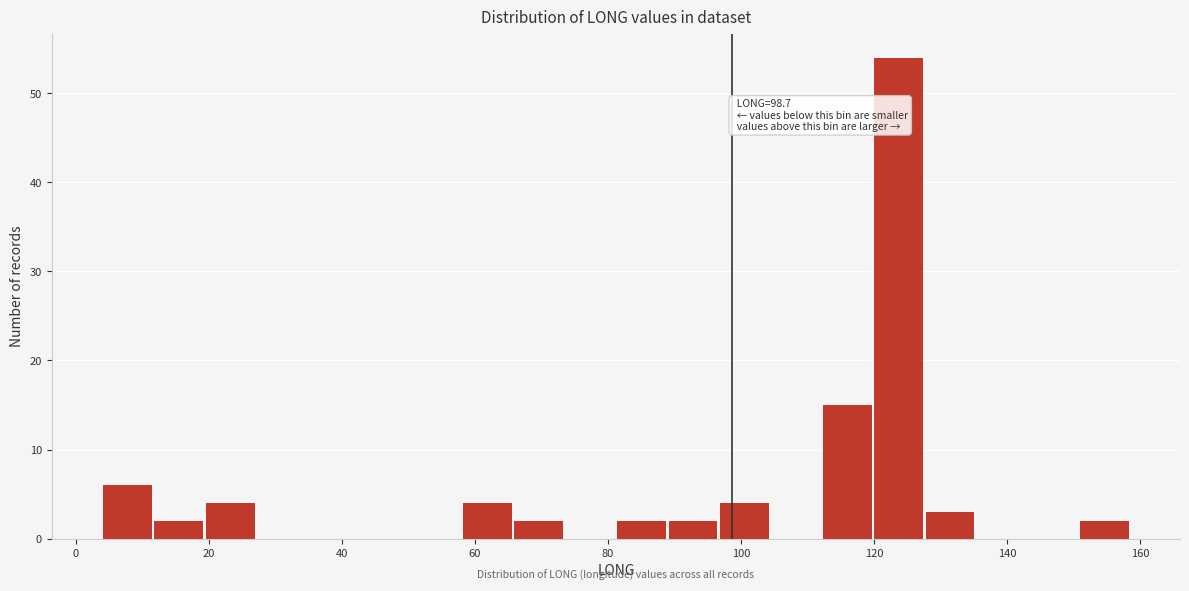

Read against the x-axis, roughly where is the centre of the tallest bar?

124